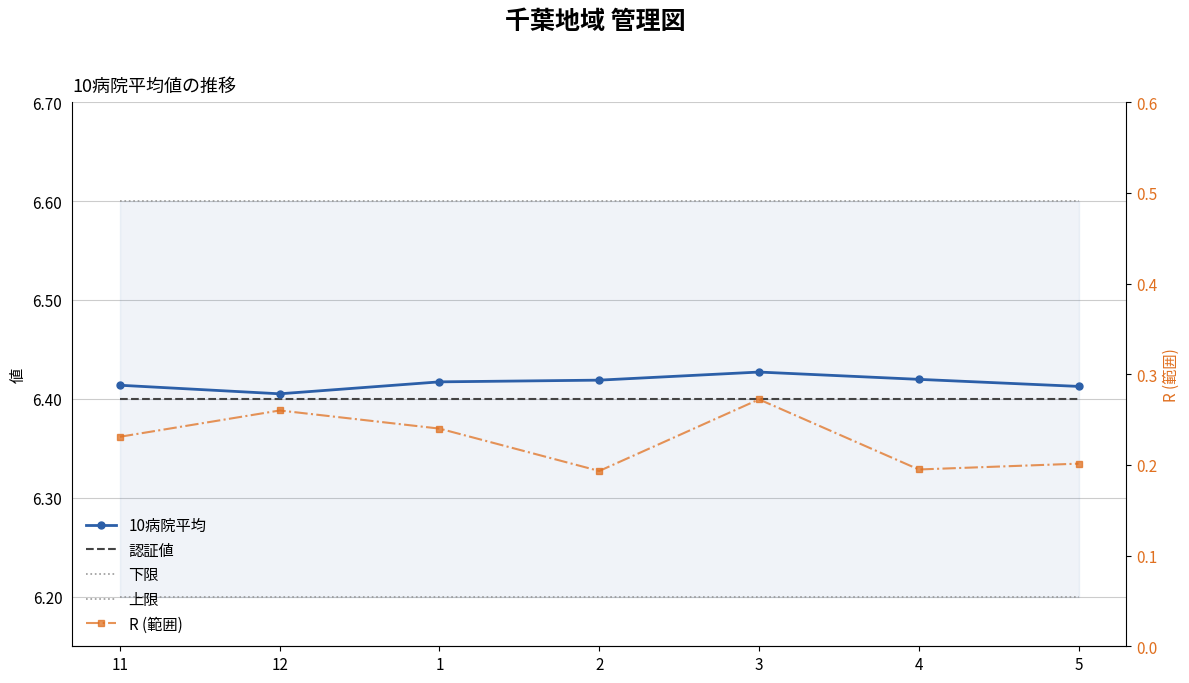

What is the sum of the 下限 values at 2 and 4?

12.4